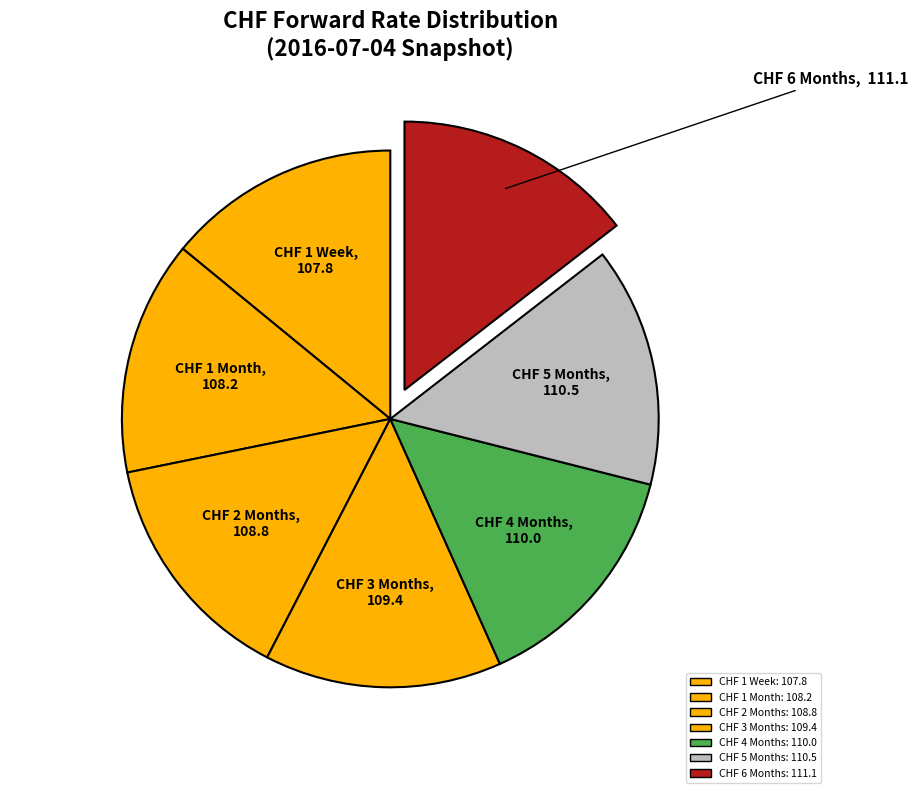

Count the number of slices in the pie.

7